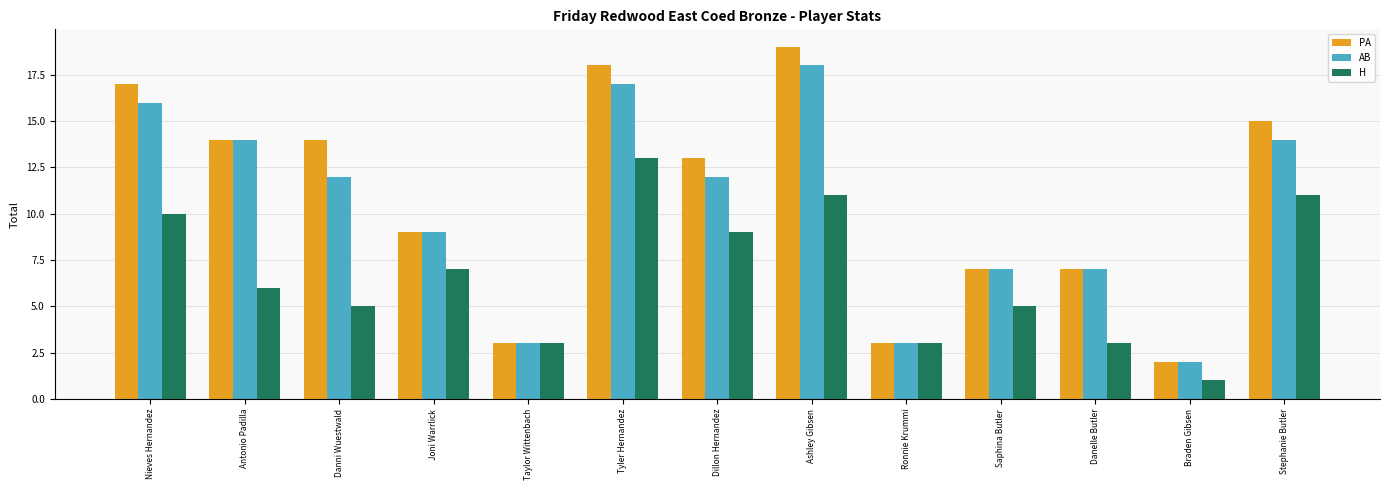

Is the value of PA at Braden Gibsen greater than the value of H at Taylor Wittenbach?

No